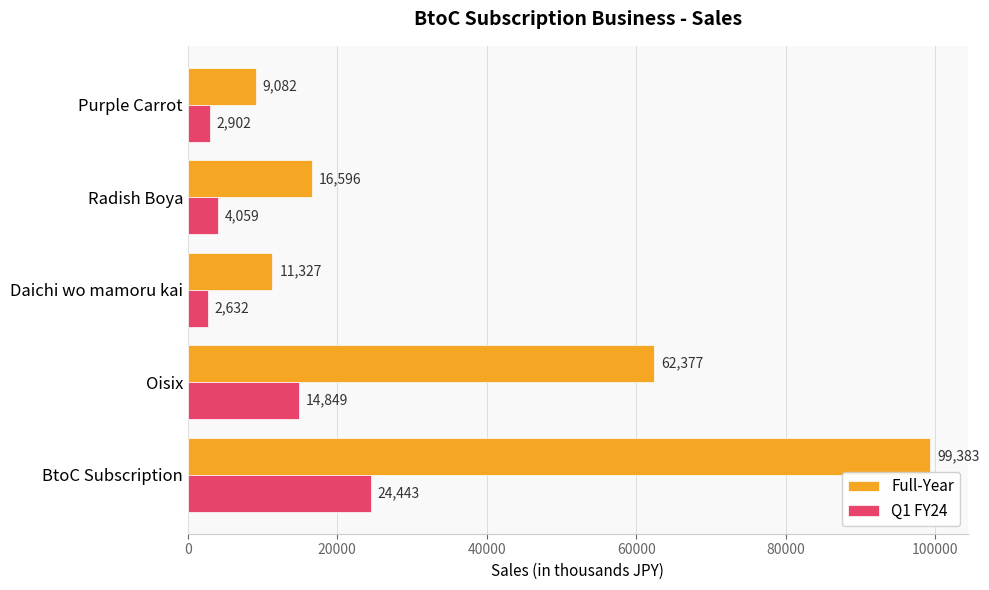

What is the difference between the highest and lowest values at Daichi wo mamoru kai?

8695